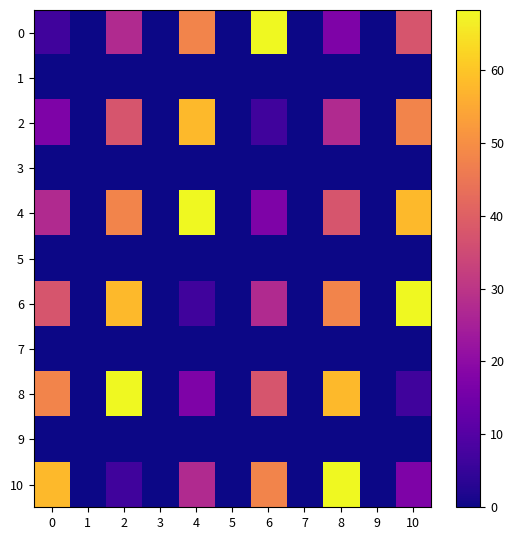

At how many categories does at least one series exceed 29?

6